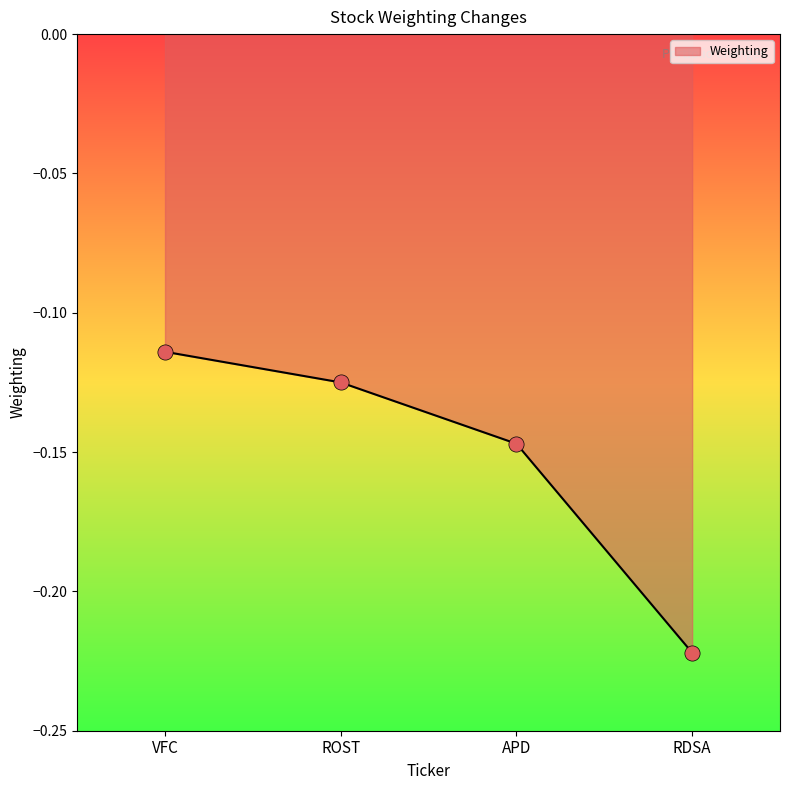

Which has a higher value, ROST or APD?

ROST